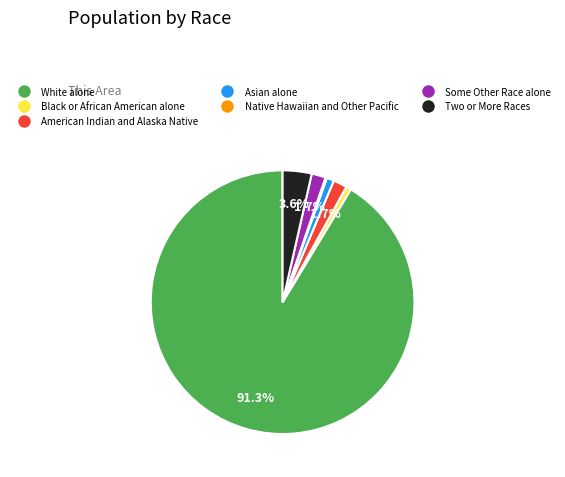

Between Some Other Race alone and Two or More Races, which is larger?

Two or More Races